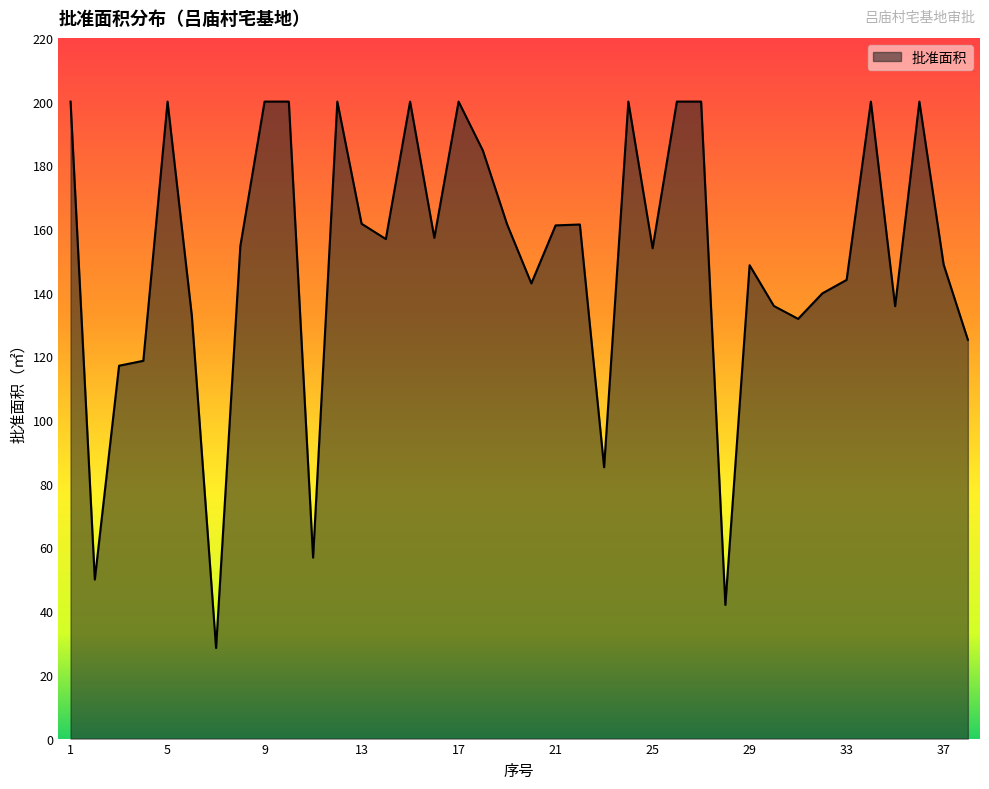

How many lines are shown in the chart?

1